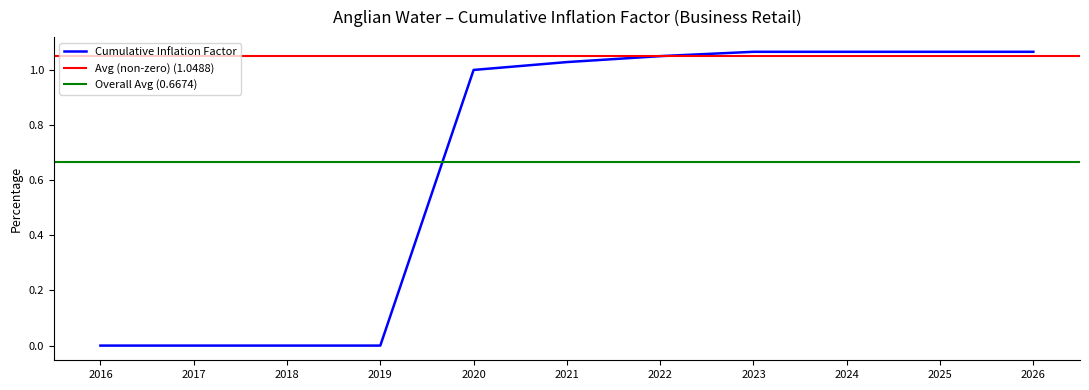

Reading left to right, transcribe all the data shown in this chart.

2016=0.0	2017=0.0	2018=0.0	2019=0.0	2020=1.0	2021=1.0	2022=1.1	2023=1.1	2024=1.1	2025=1.1	2026=1.1